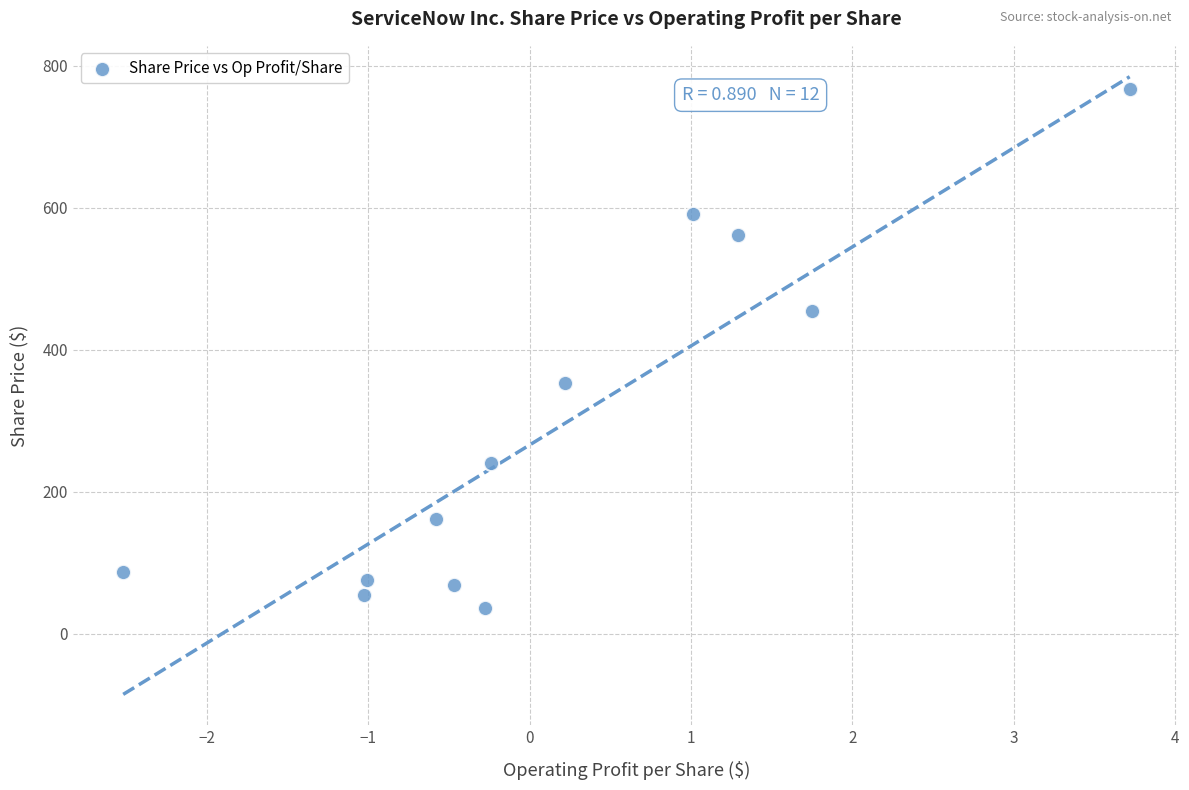

What is the range of Y values (max minus min)?

730.0